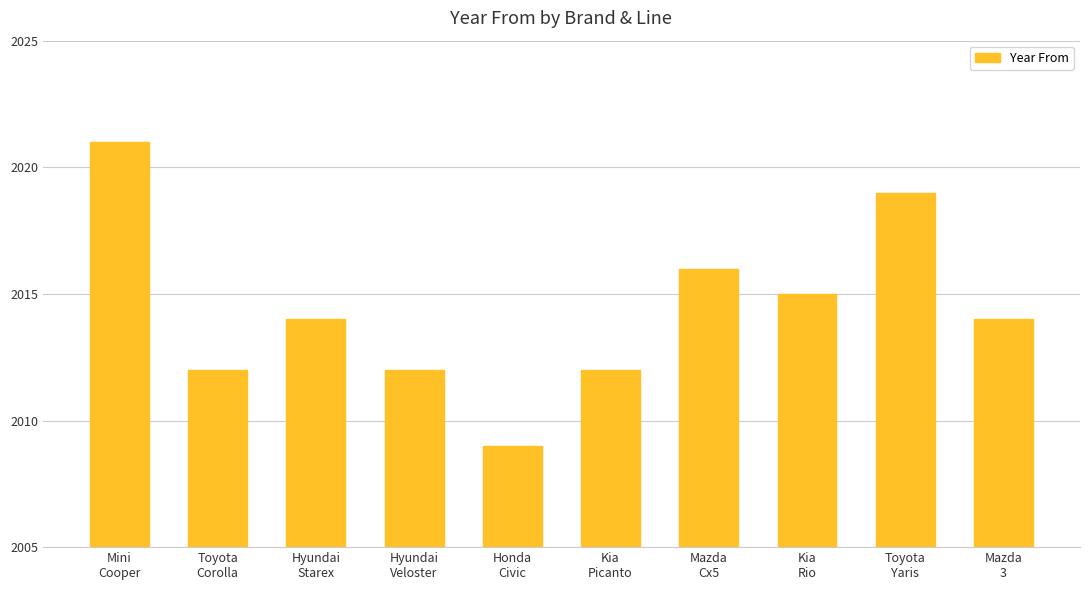

The value at Mazda
Cx5 is 2016. True or false?

True